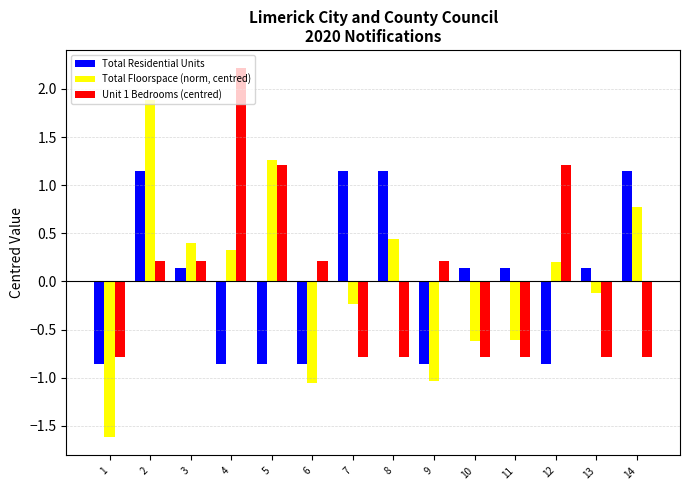

At 14, list the series in order from smallest to largest.

Unit 1 Bedrooms (centred), Total Floorspace (norm, centred), Total Residential Units